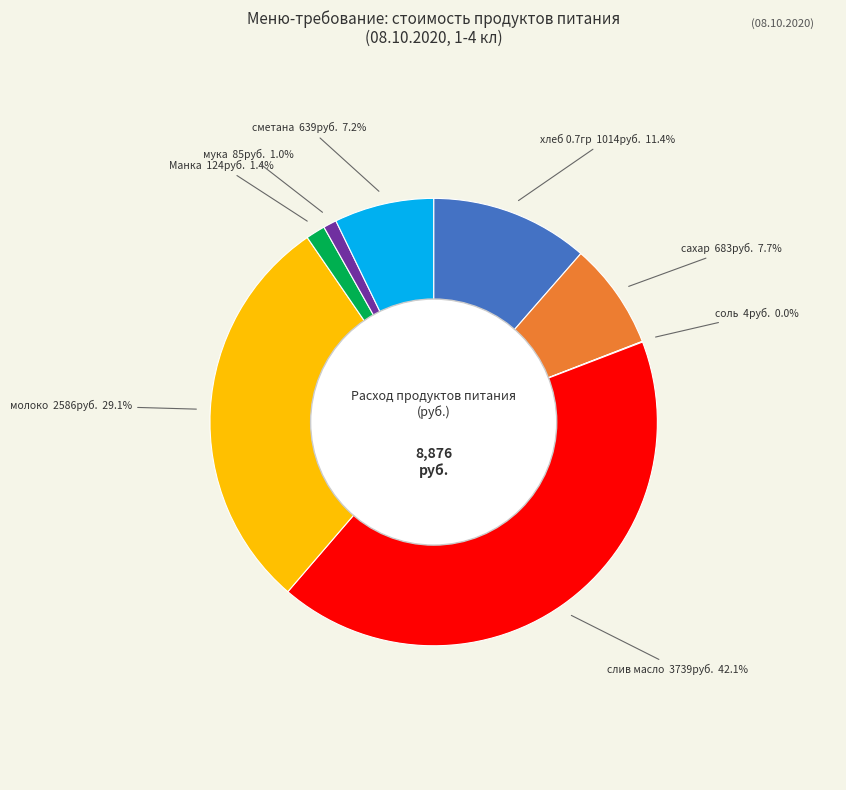

What is the largest slice in the pie chart?

слив масло